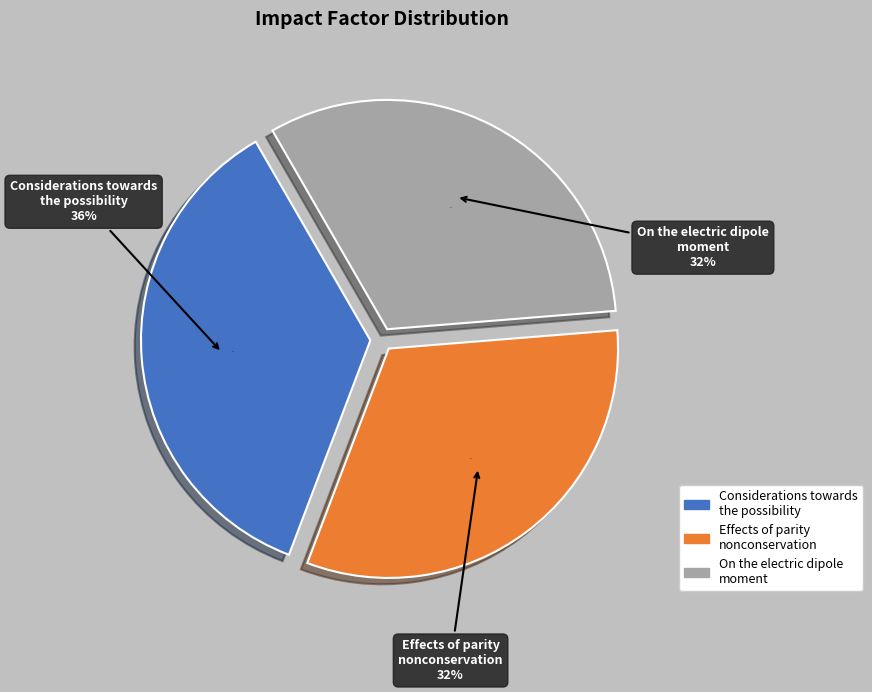

To the nearest percent, what portion does Effects of parity nonconservation represent?

32%